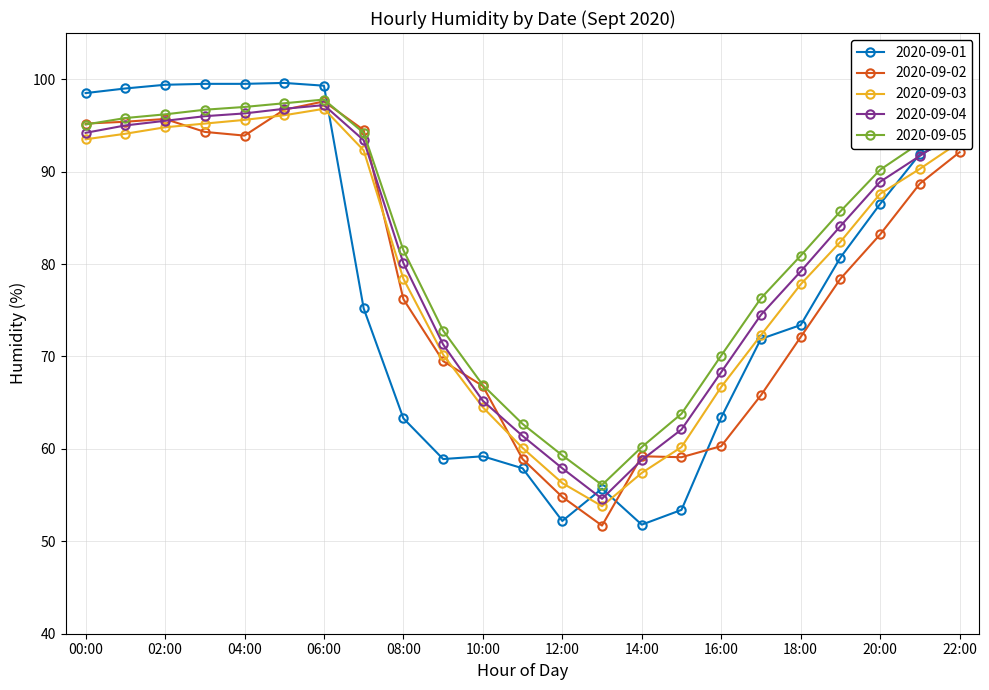

True or false: 2020-09-01 has more than 1 interior local peaks.

True